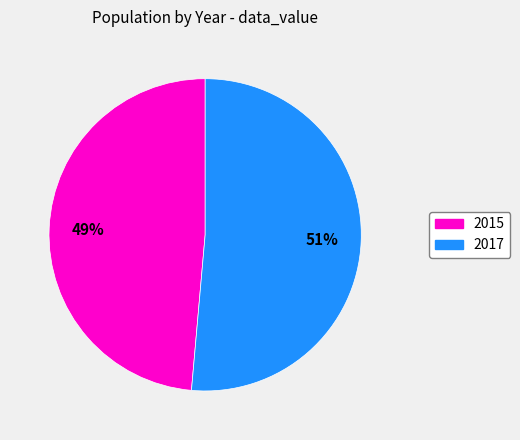

To the nearest percent, what percentage of the pie is 2017?

51%